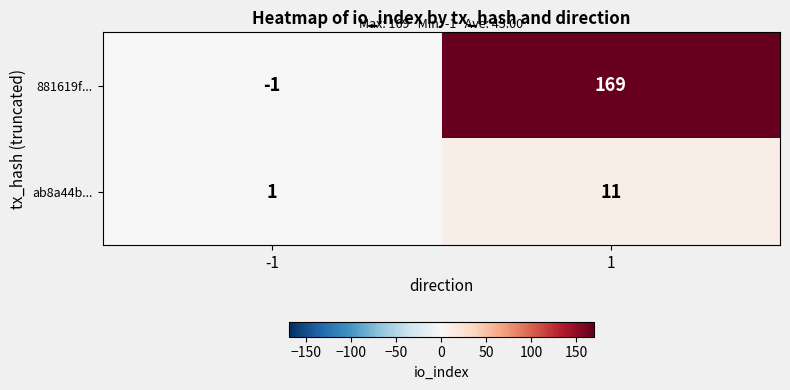

How many values in the 881619f... series are below 169?

1